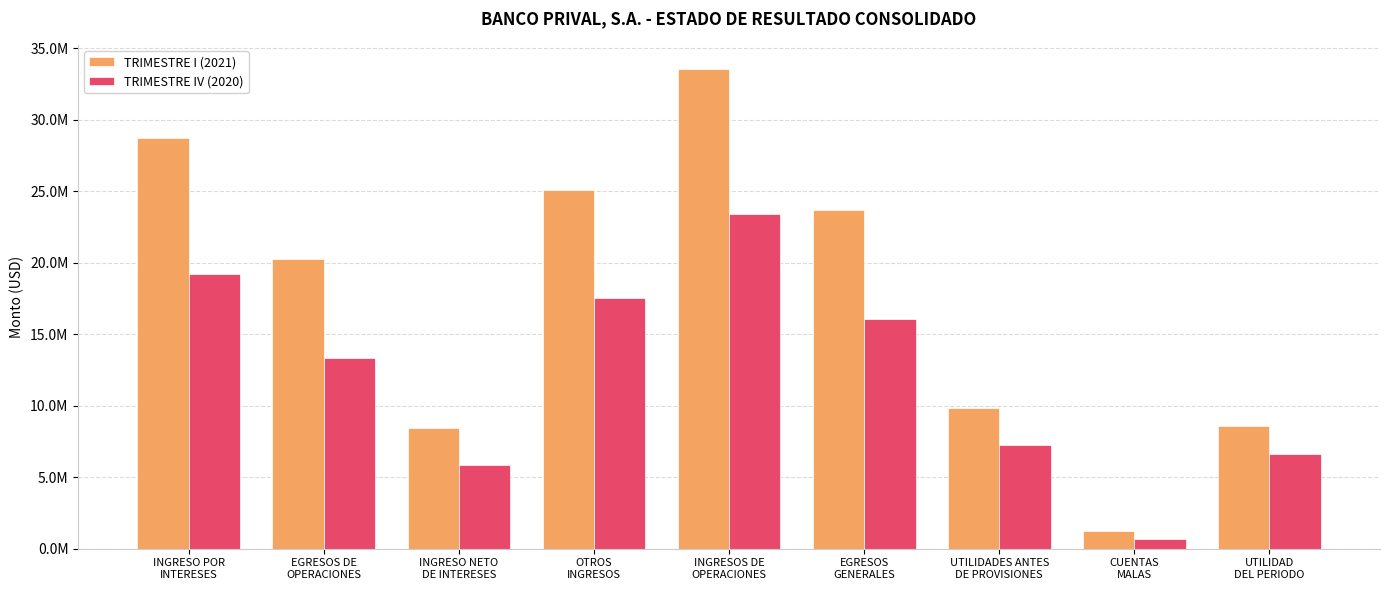

Does the chart contain any negative values?

No